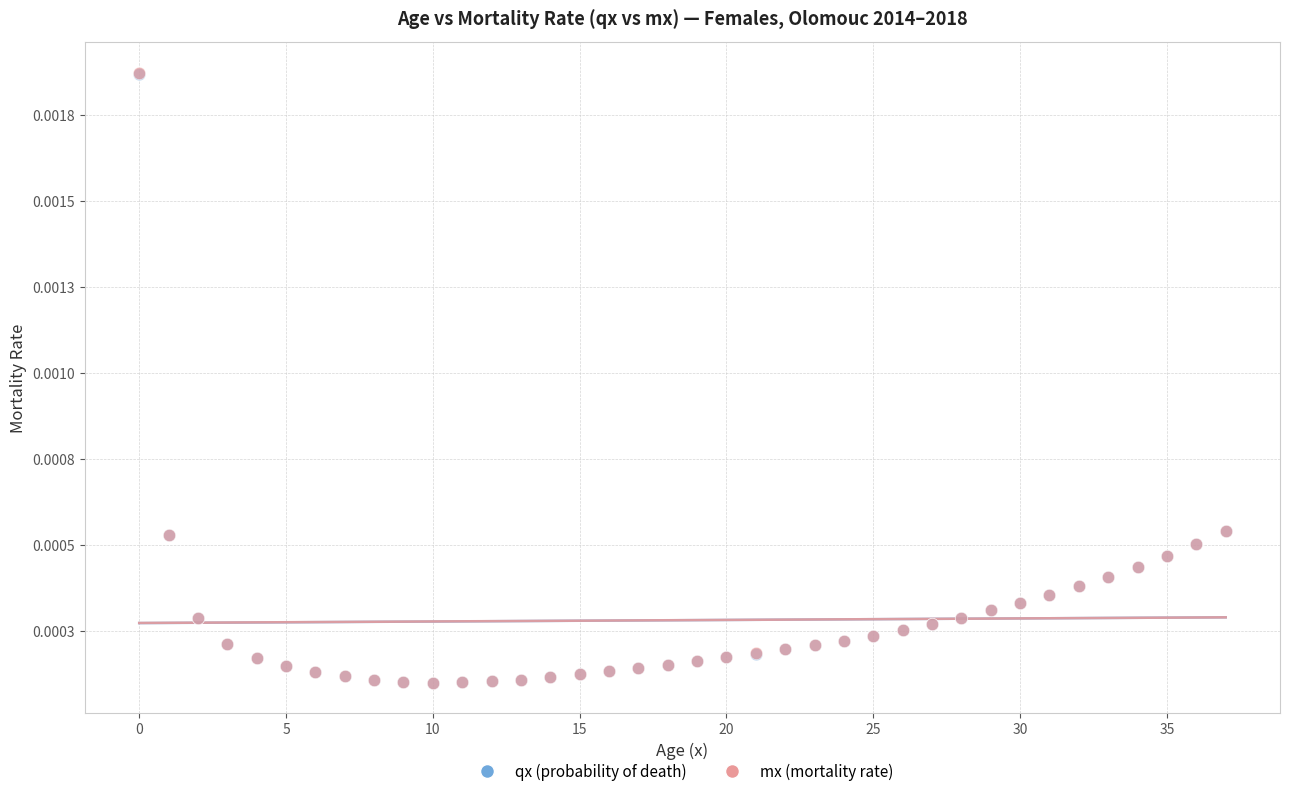

What are all the series names shown in the legend?

qx (probability of death), mx (mortality rate)